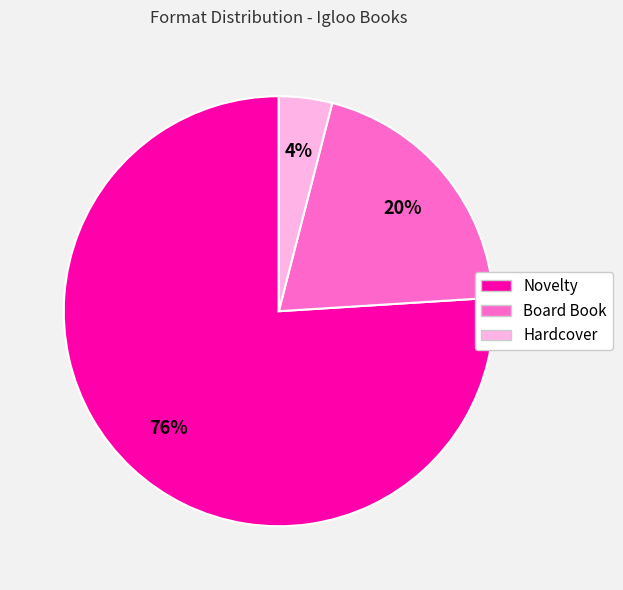

What percentage is the Hardcover slice, to the nearest percent?

4%